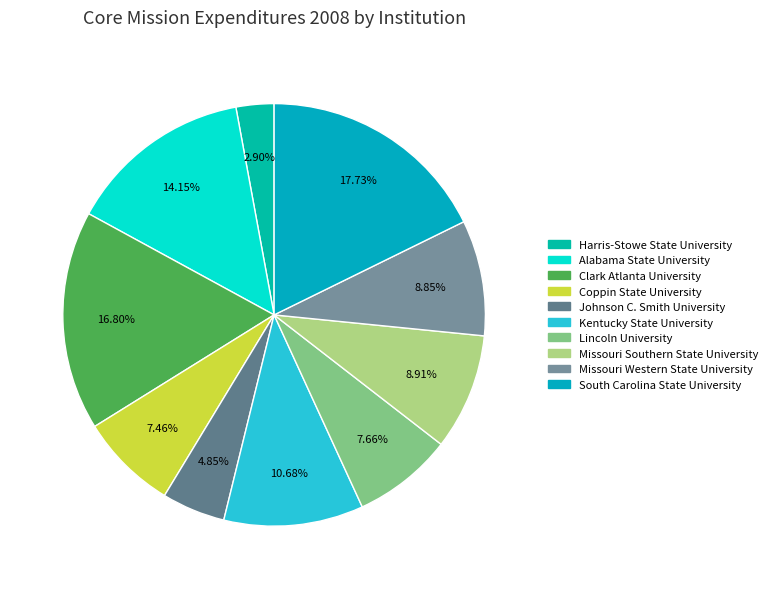

What is the largest slice in the pie chart?

South Carolina State University